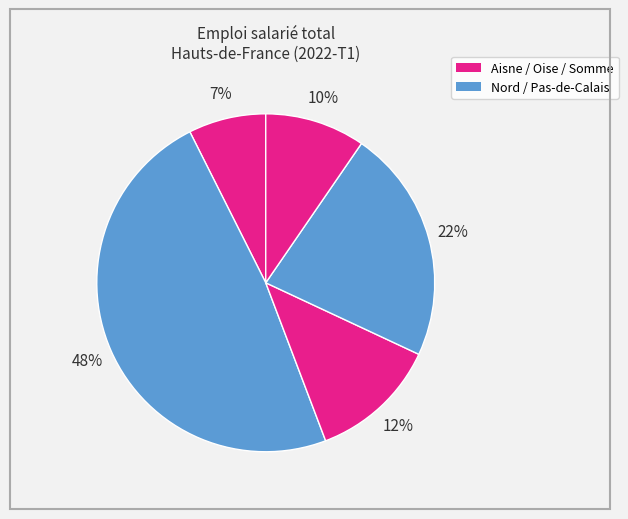

Is there a majority slice in this chart?

No